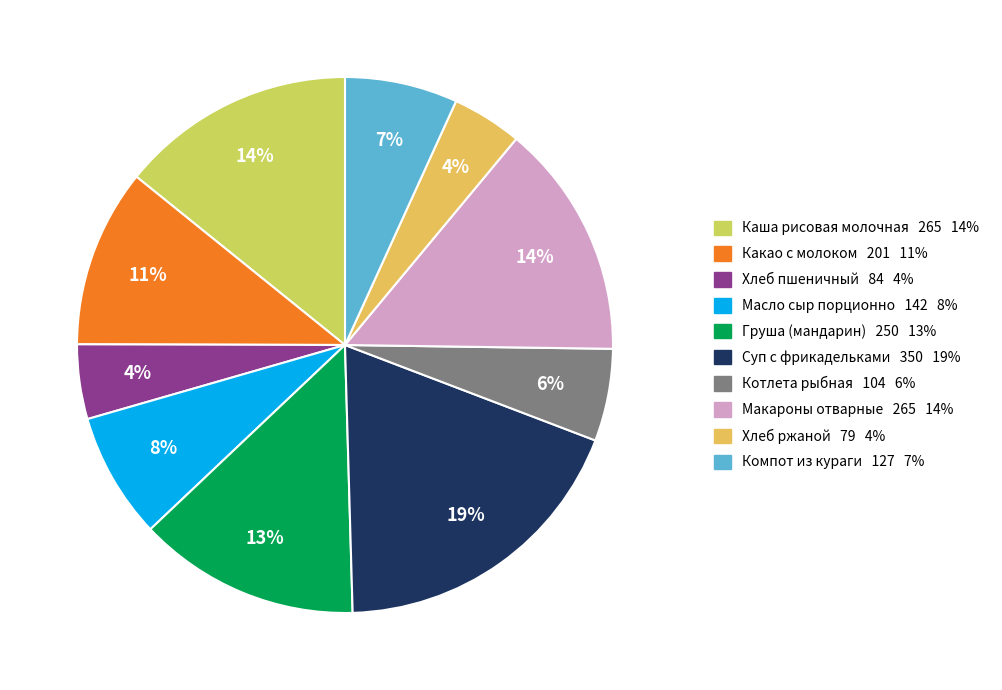

To the nearest percent, what is the average slice percentage?

10%